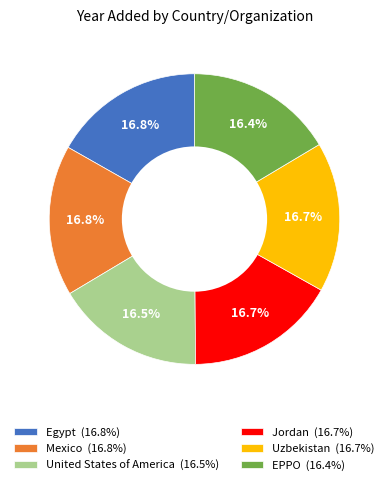

What is the ratio of the value at United States of America (16.5%) to the value at Mexico (16.8%)?

1.0